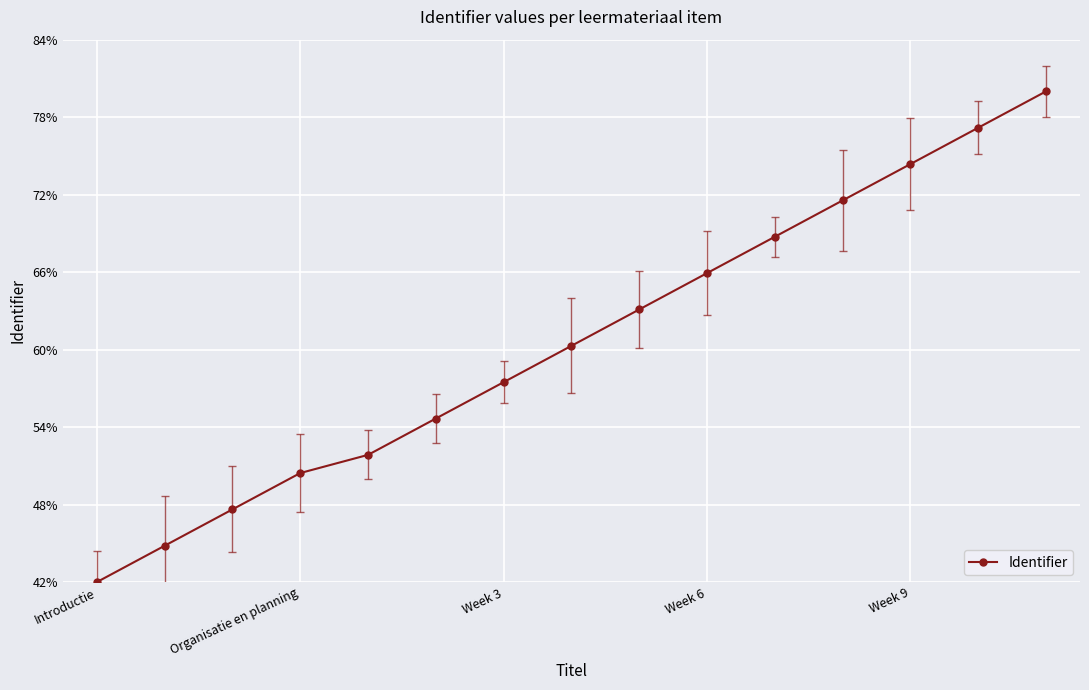

How many distinct data groups are displayed?

1